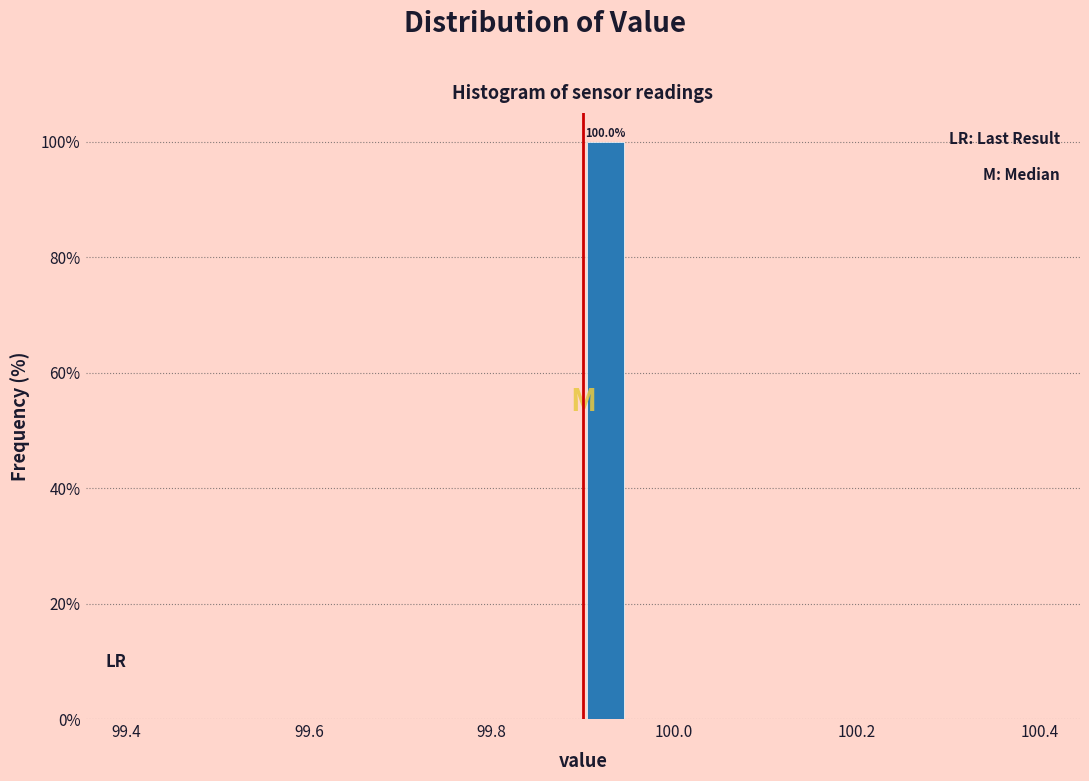

Around what value on the x-axis is the tallest bar? Give the approximate position of its centre, as read against the axis.

99.92